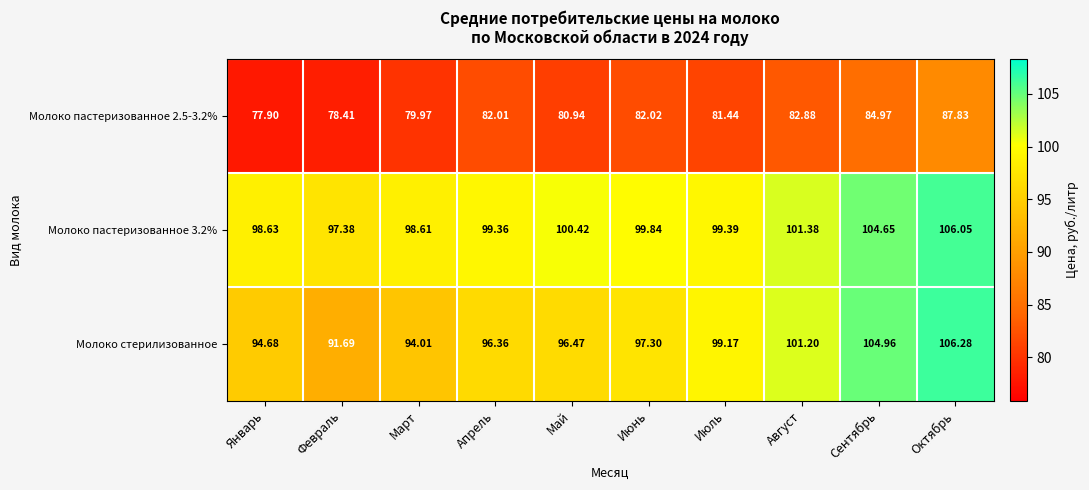

Which series has the largest total across all categories?

Молоко пастеризованное 3.2%